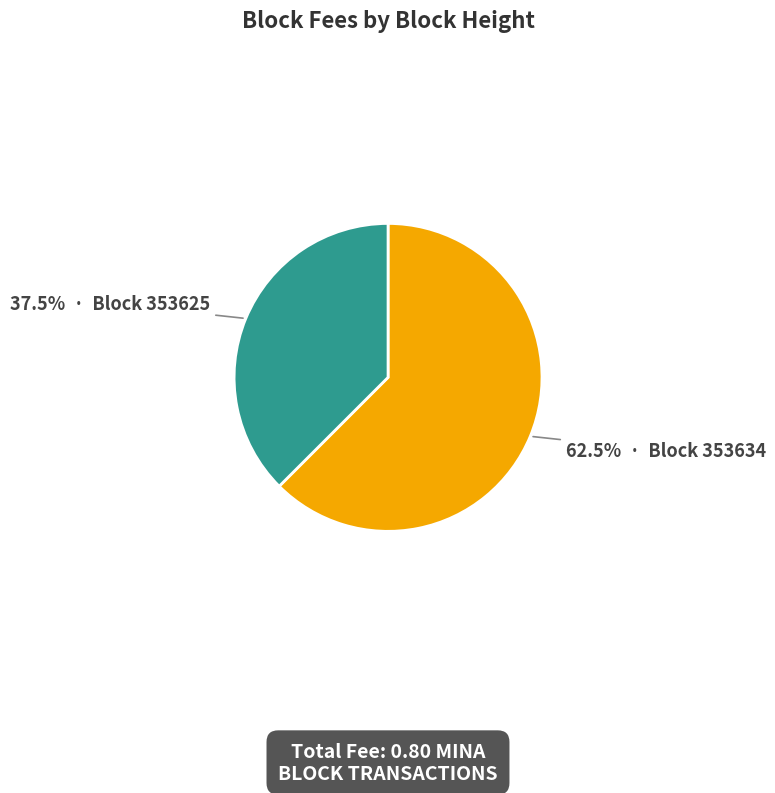

Is there any slice that represents more than half of the pie?

Yes